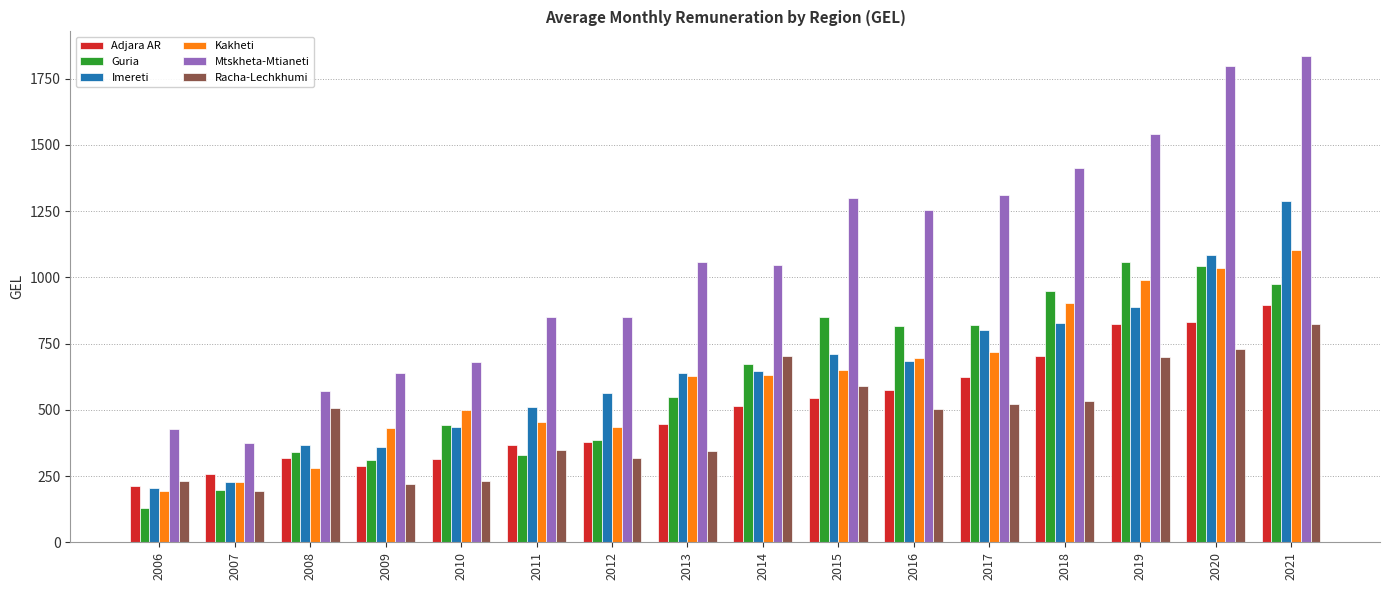

What is the minimum value for Kakheti?

194.0